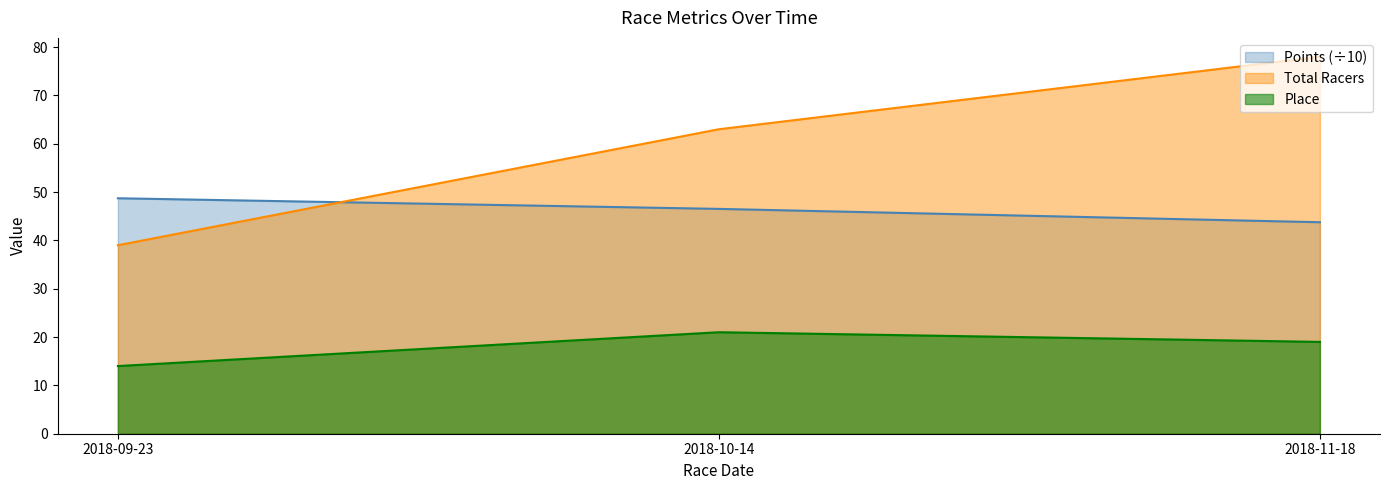

List the series in order of their overall mean, lowest first.

Place, Points (÷10), Total Racers